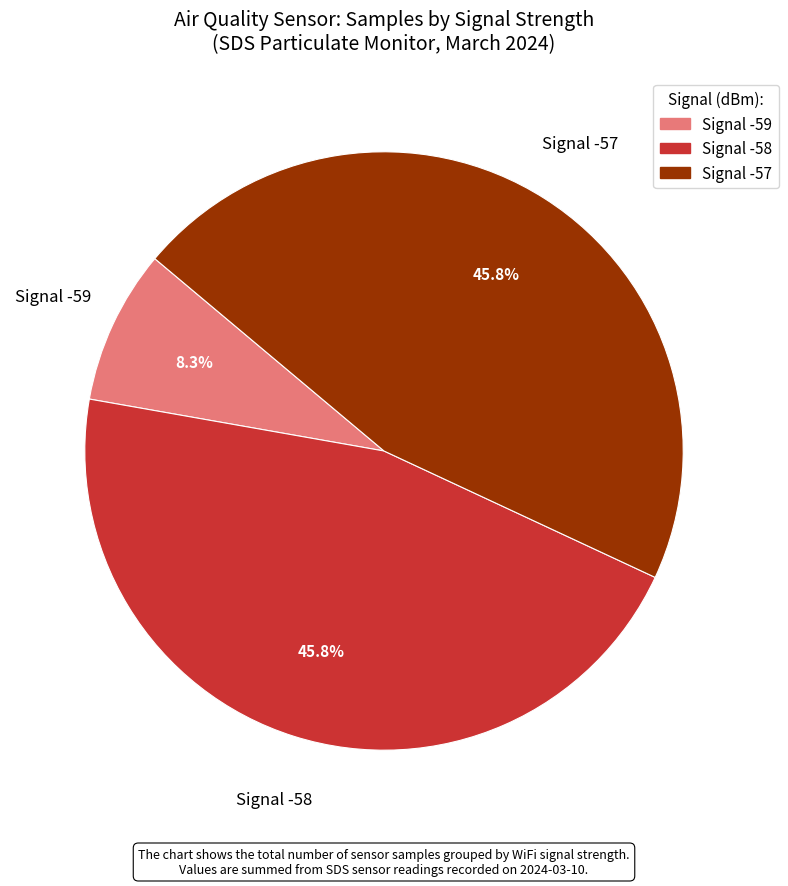

Does any single category account for the majority?

No